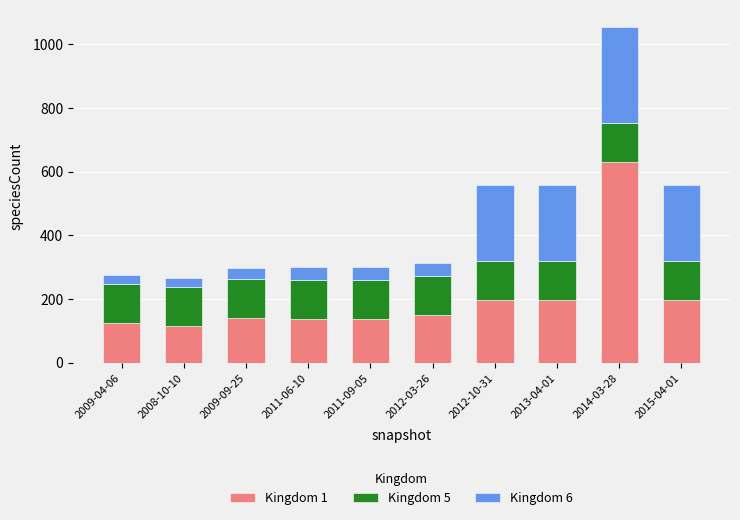

What is the highest value of the Kingdom 1 series?

629